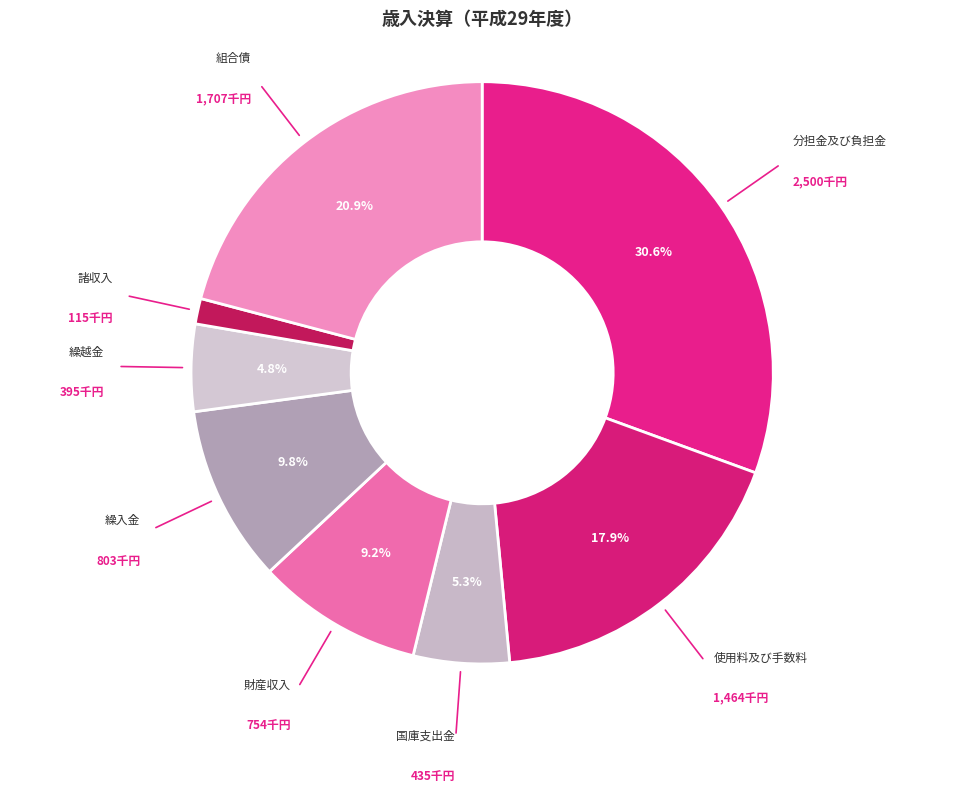

Does 使用料及び手数料 represent more than half of the total?

No